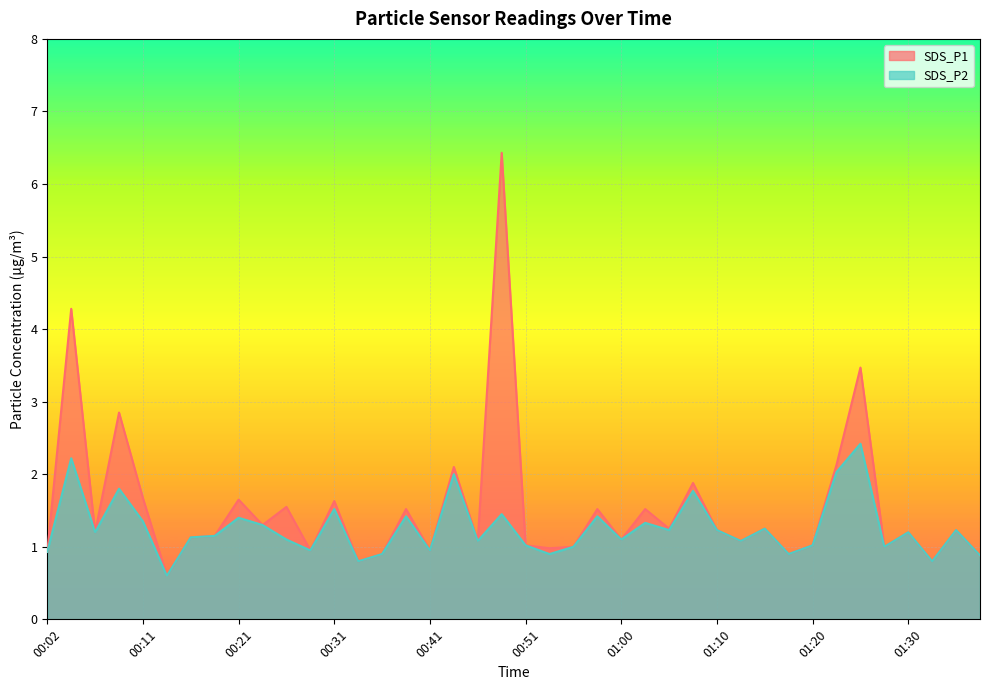

What is the difference between the maximum and minimum values in the SDS_P2 series?

1.8